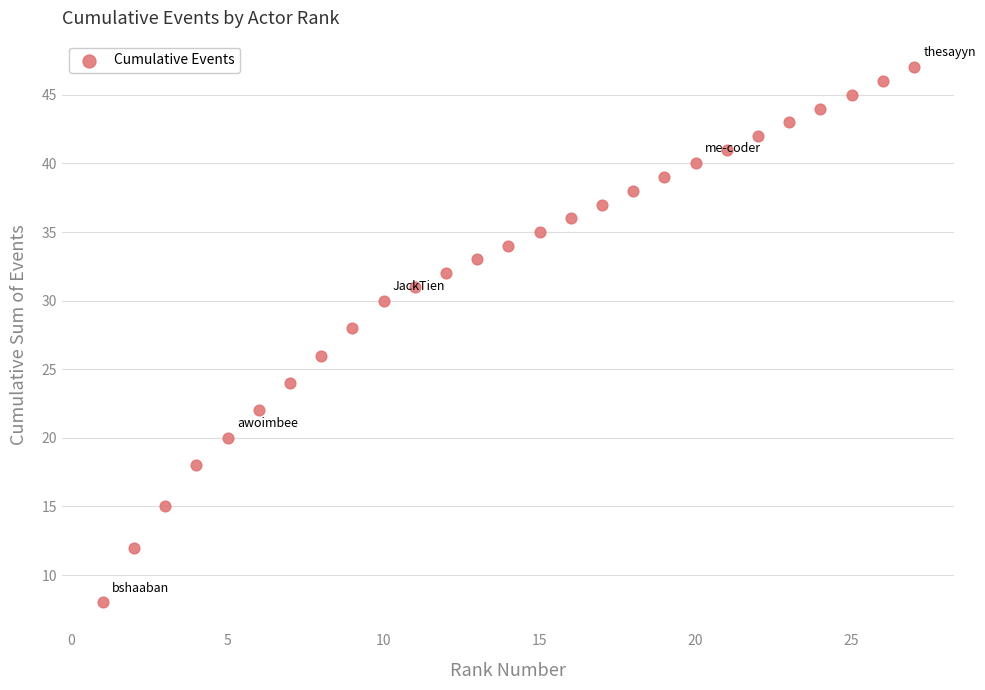

What is the range of Y values (max minus min)?

39